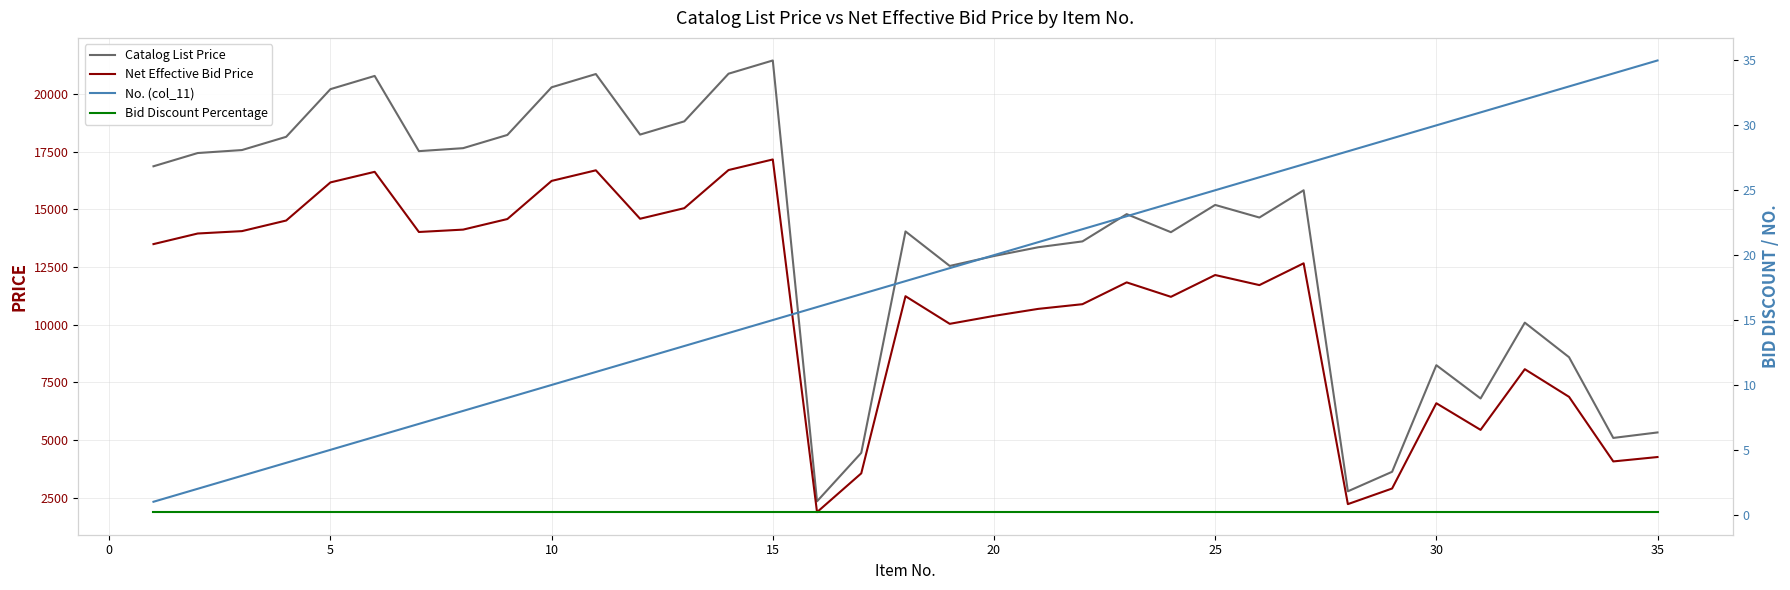

How many distinct data groups are displayed?

4